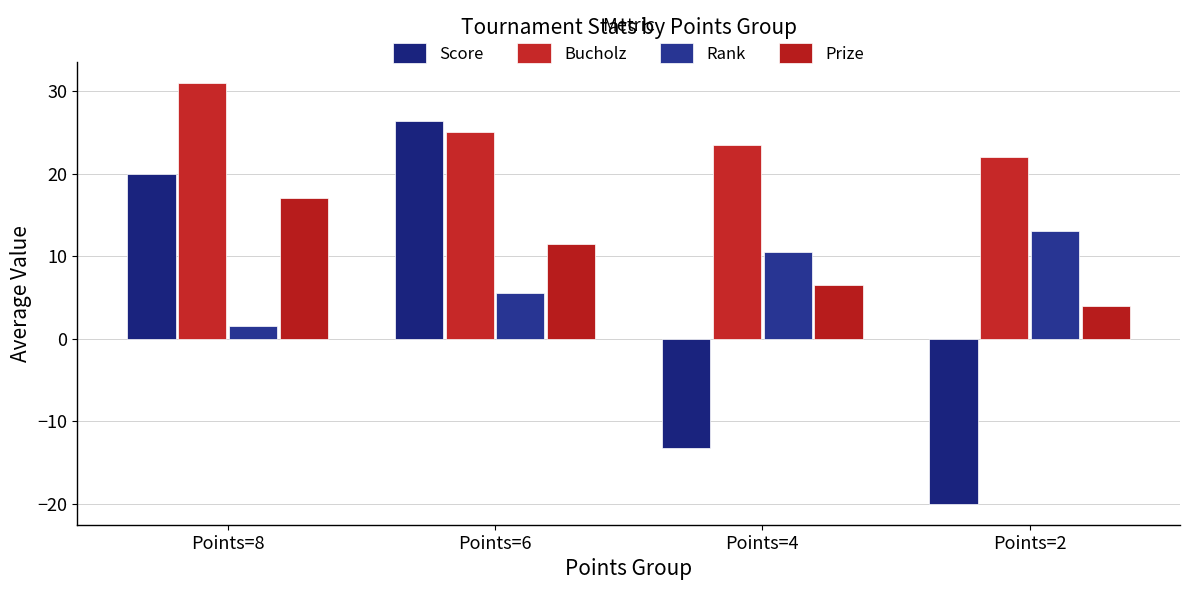

Which series has the largest total across all categories?

Bucholz